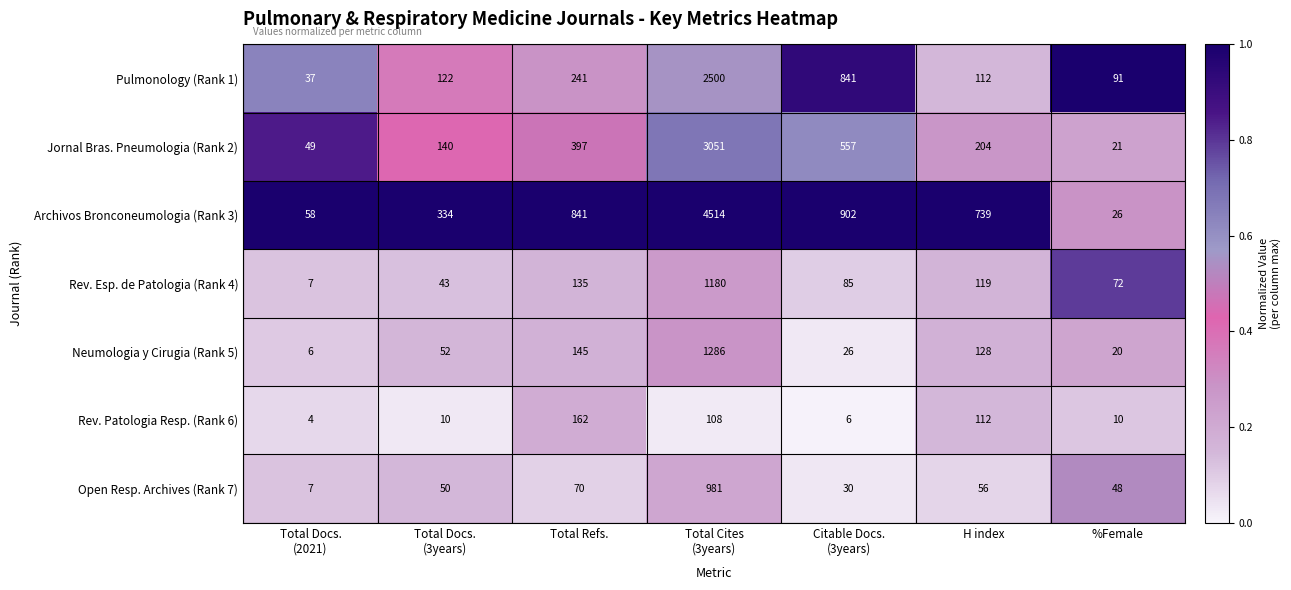

What is the spread (max minus min) of values at Total Cites
(3years)?

4406